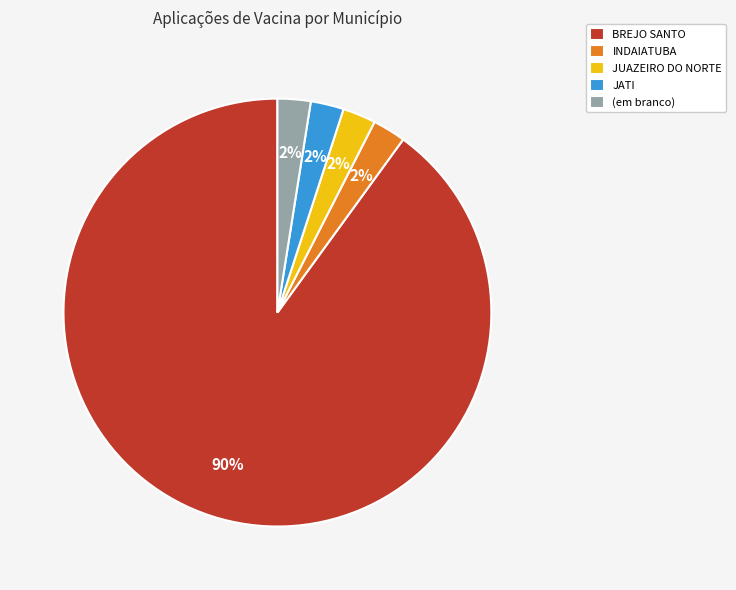

To the nearest percent, what portion does JUAZEIRO DO NORTE represent?

3%